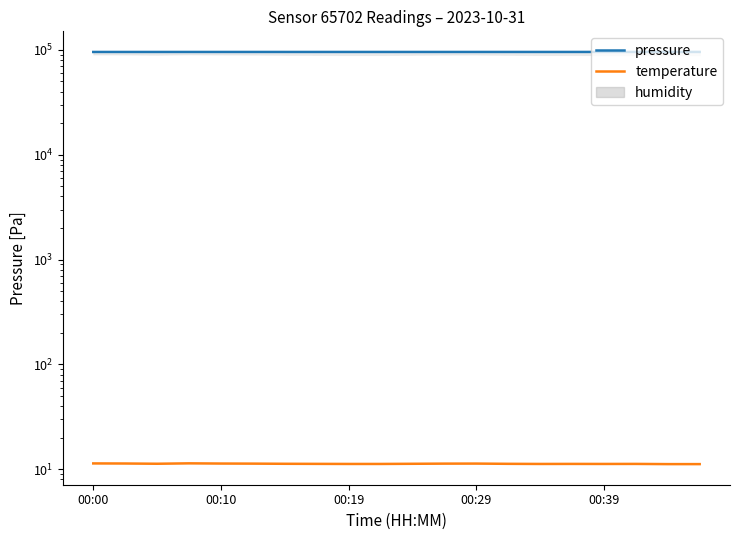

Is the value of pressure at 00:10 greater than the value of temperature at 00:00?

Yes